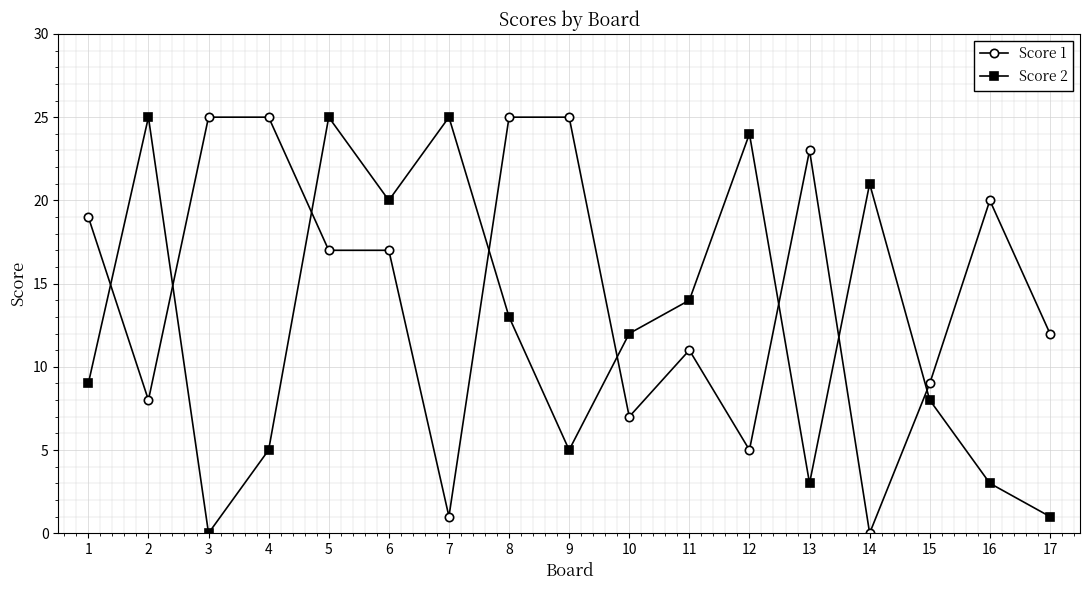

What is the approximate value of Score 1 at 16?

20